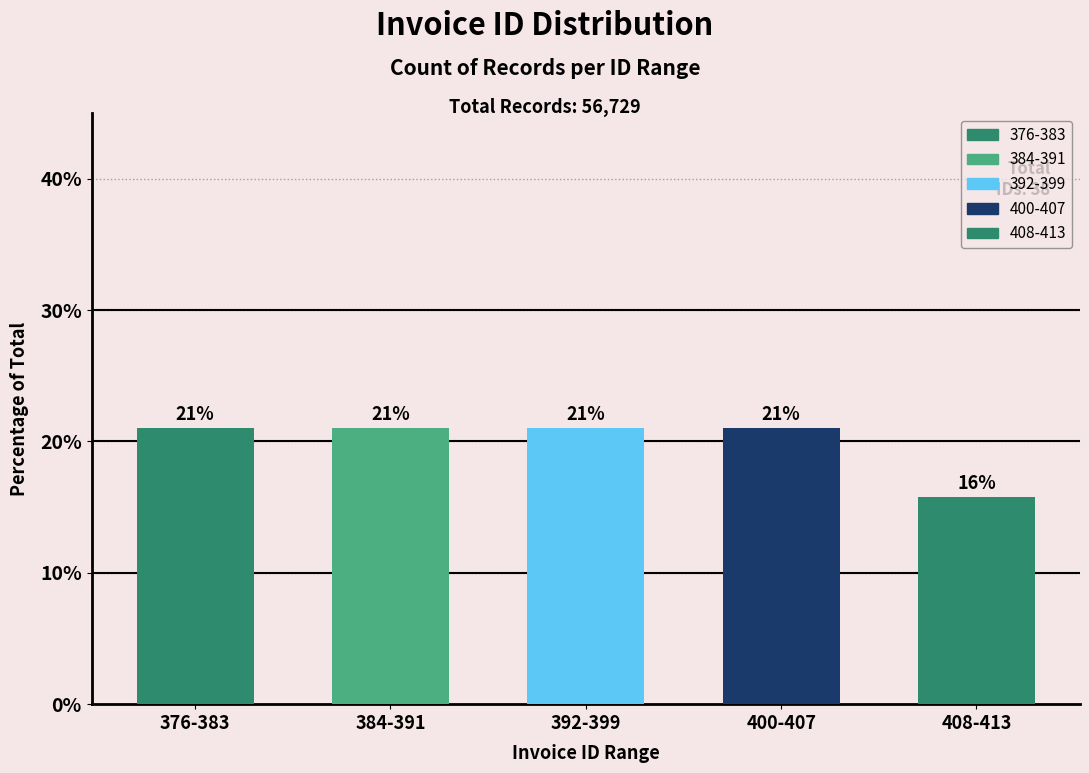

At which label does the data first exceed 21?

376-383